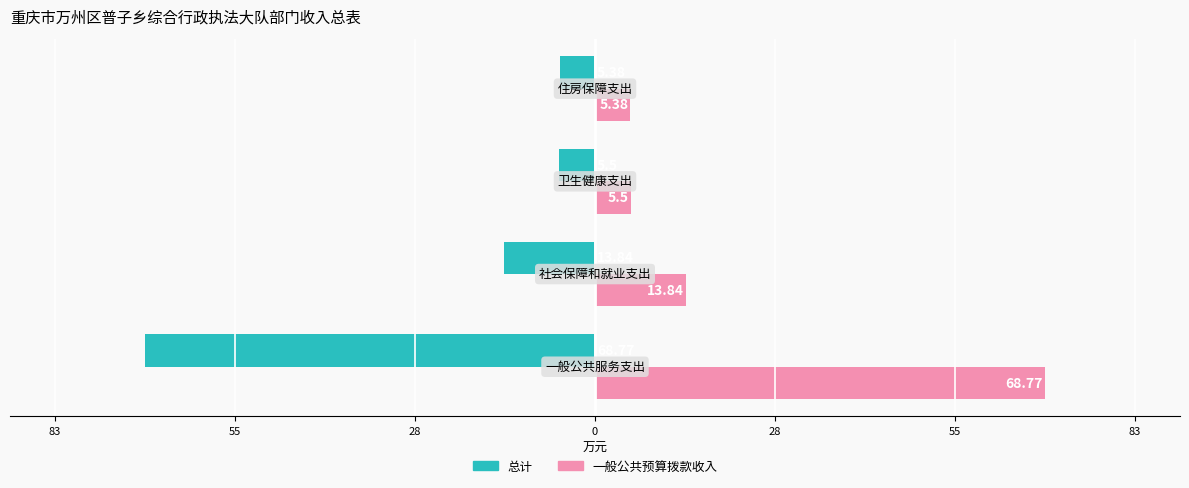

What is the average value of the 总计 series?

-23.4